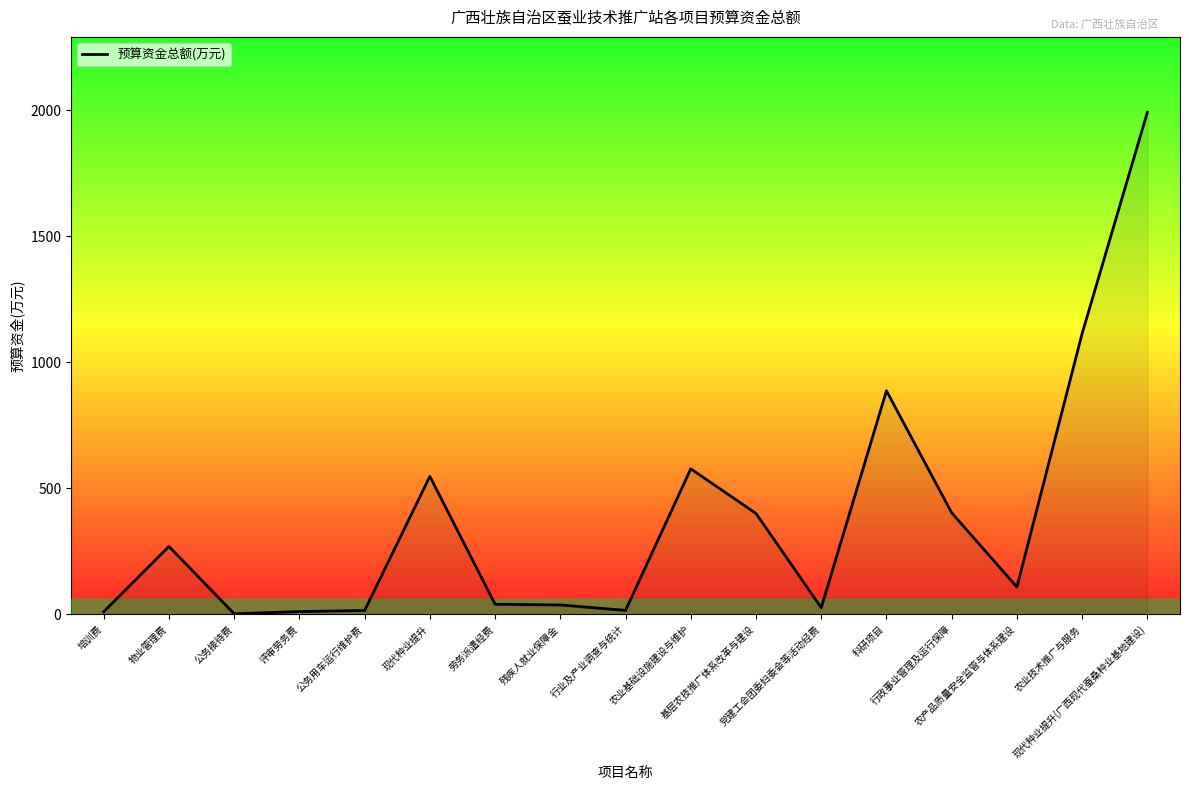

What is the average value?

379.6